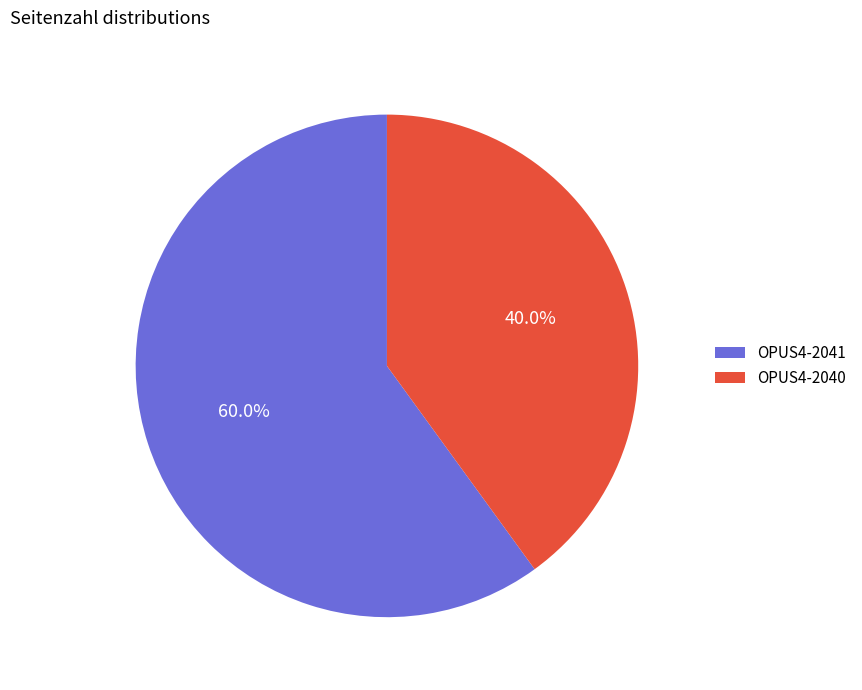

Which has a higher value, OPUS4-2041 or OPUS4-2040?

OPUS4-2041